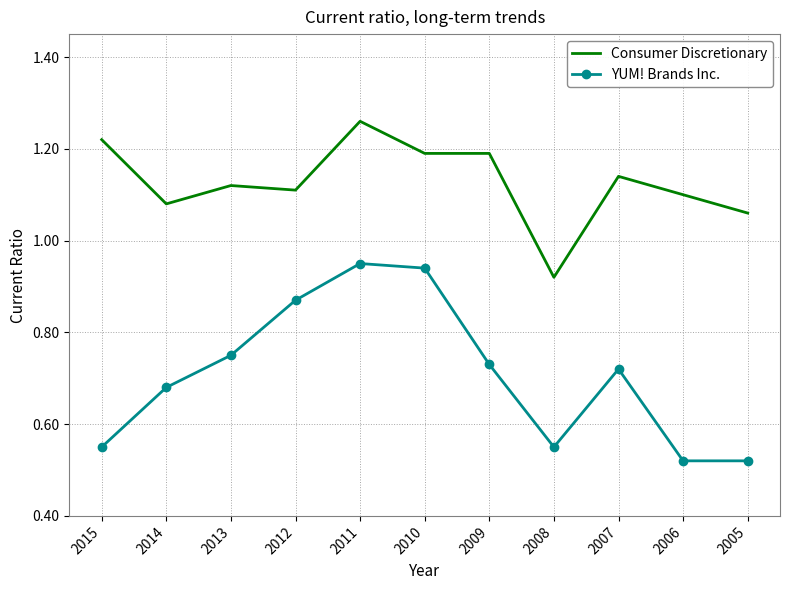

Which series has the largest range (max minus min)?

YUM! Brands Inc.